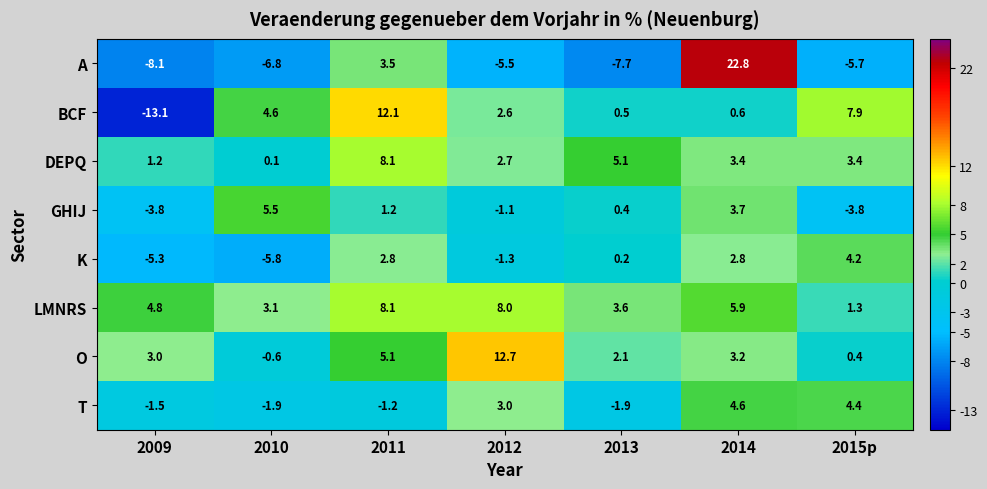

Which series changed the most between 2009 and 2011?

BCF